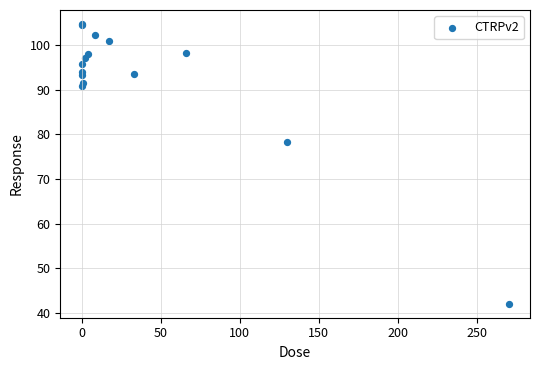

What Y value in the scatter plot is closest to 73?

78.3